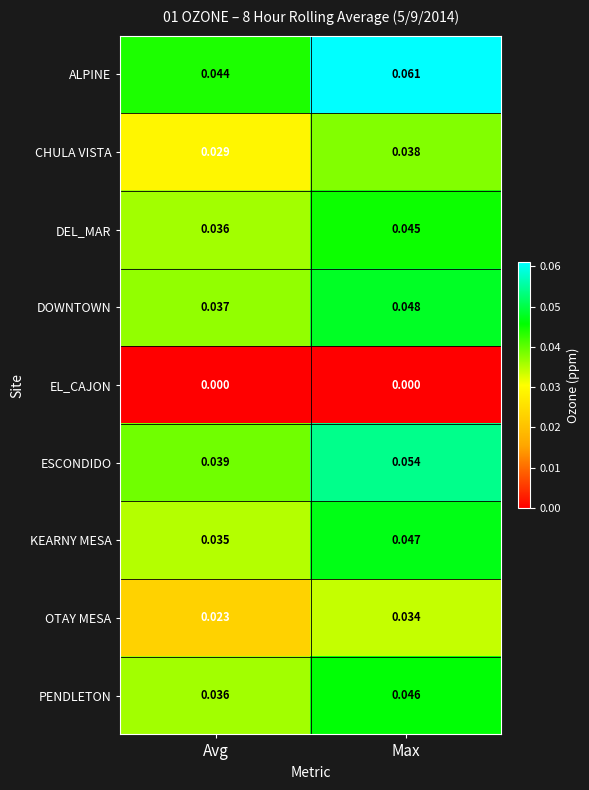

At which label does KEARNY MESA reach its peak?

Max